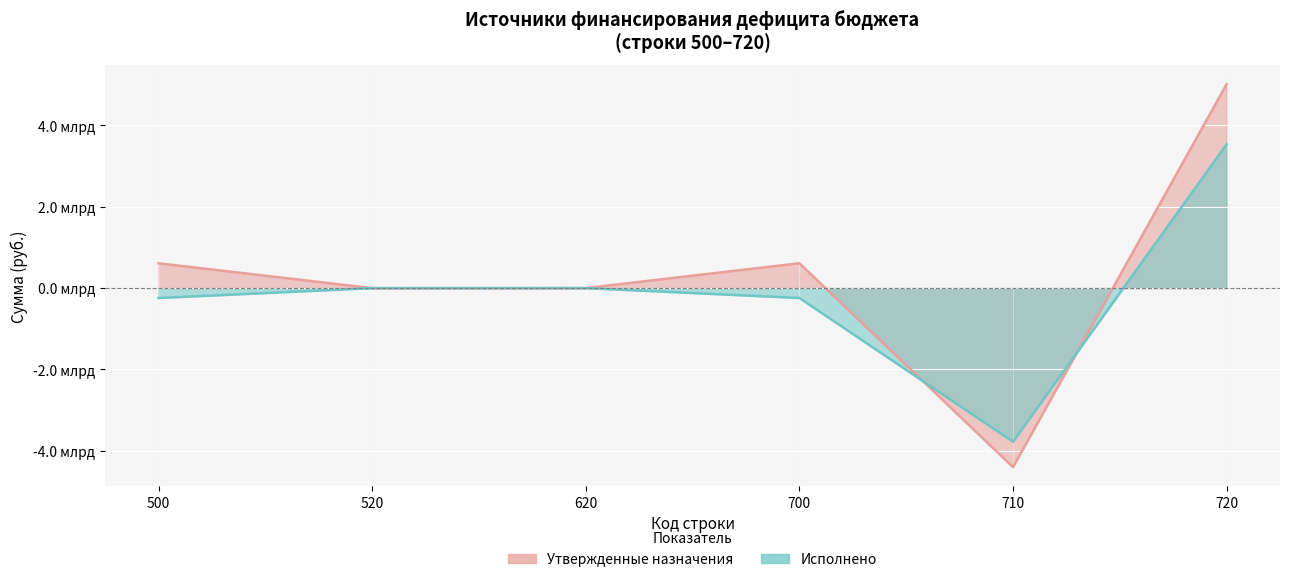

How many distinct data groups are displayed?

2